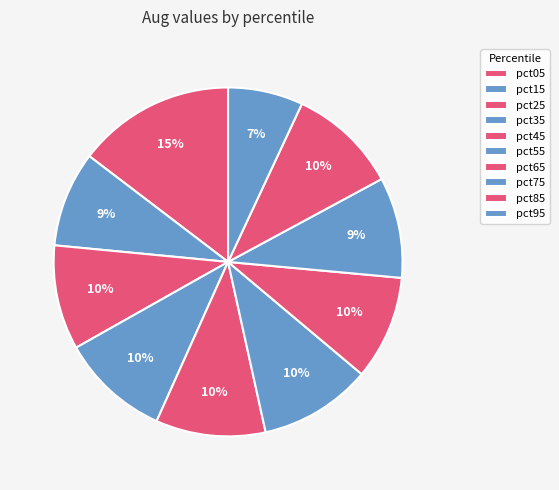

What percentage is the pct35 slice, to the nearest percent?

10%